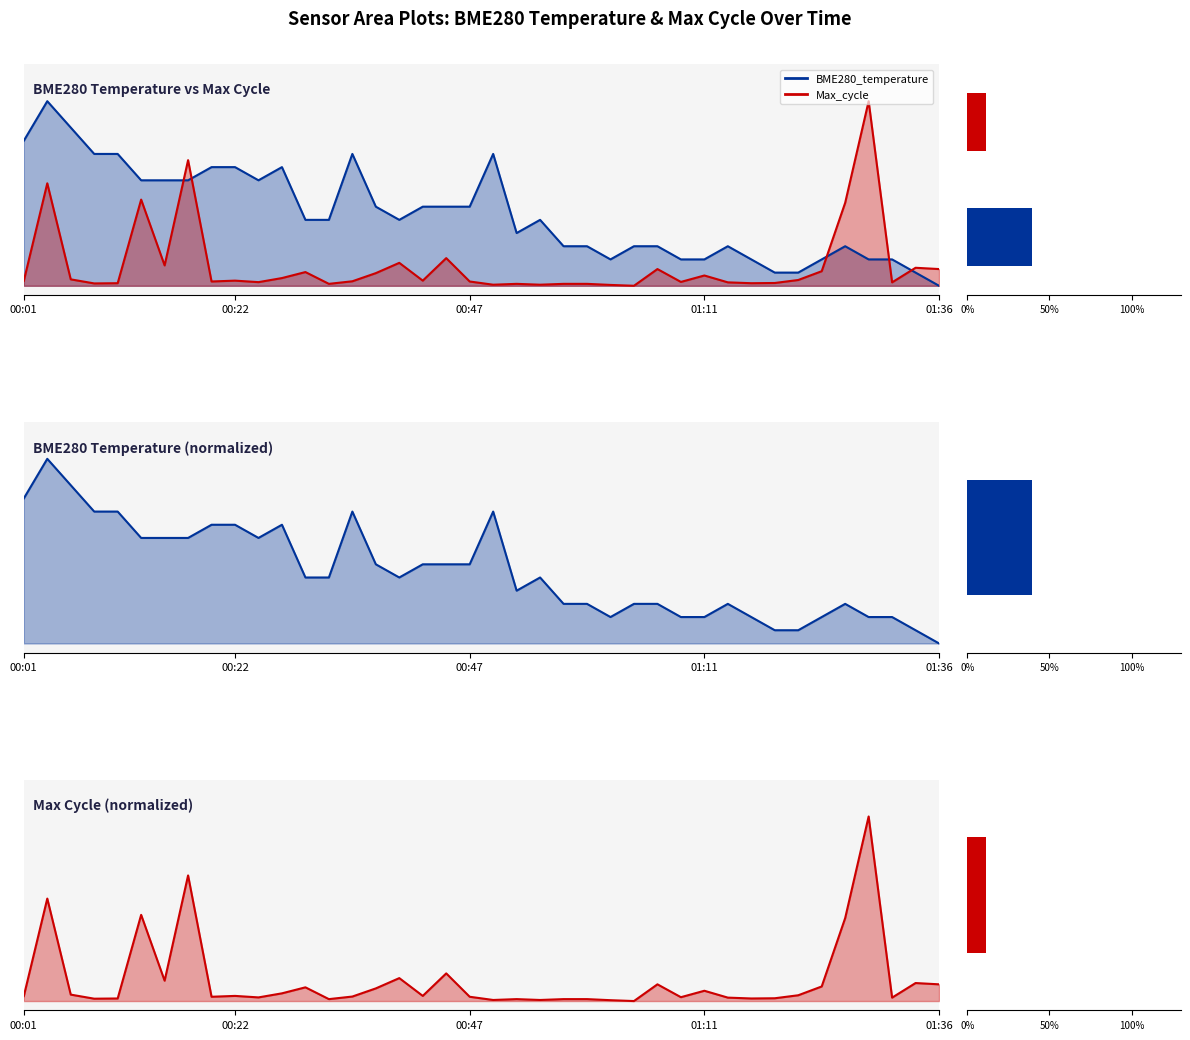

How many categories are shown in the chart?

40